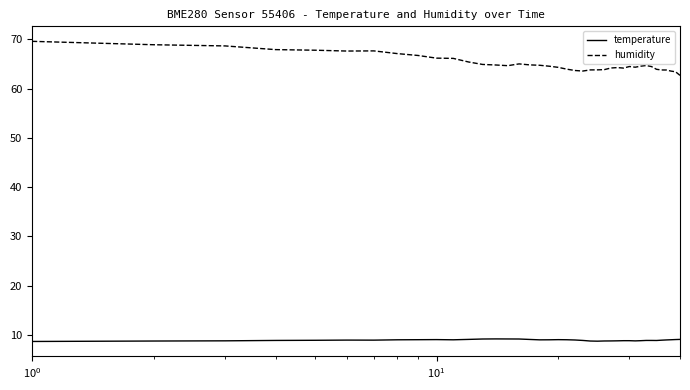

What is the highest value of the temperature series?

9.2